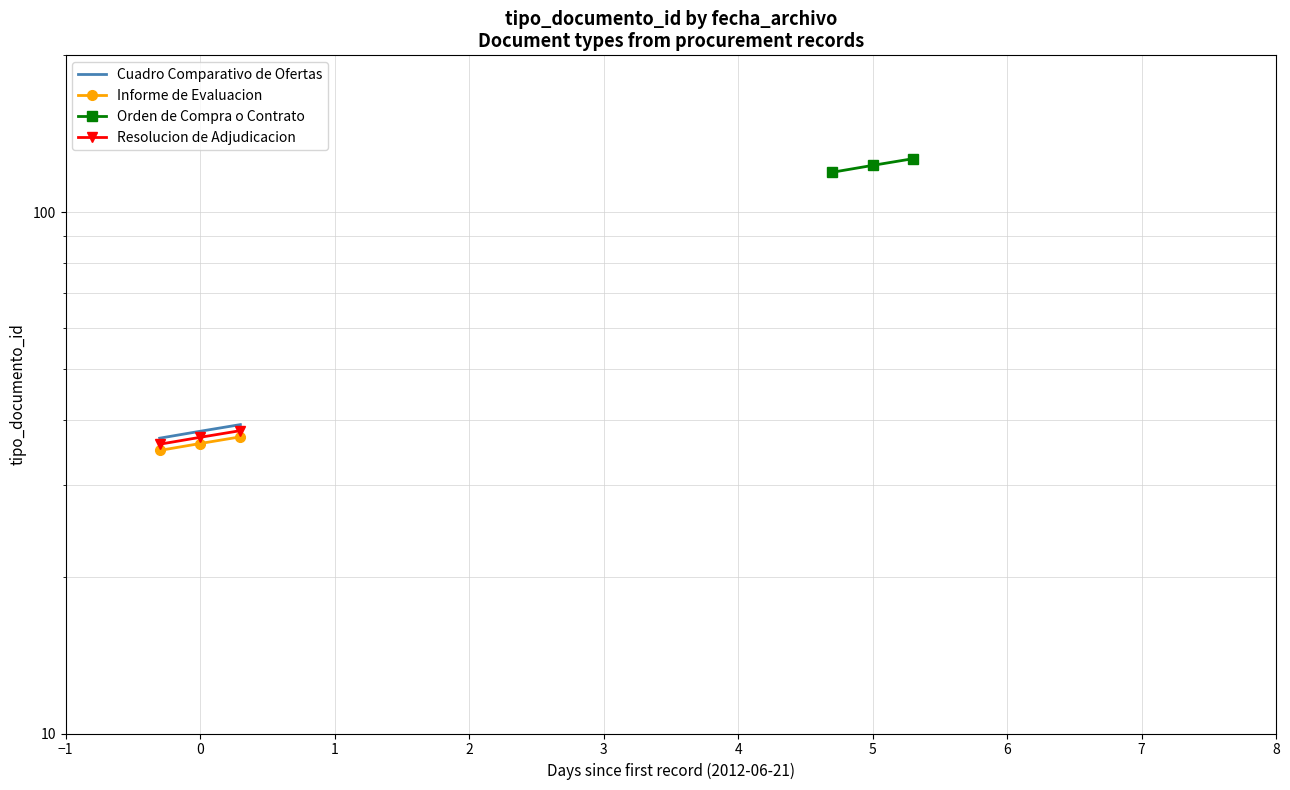

What are all the series names shown in the legend?

Cuadro Comparativo de Ofertas, Informe de Evaluacion, Orden de Compra o Contrato, Resolucion de Adjudicacion